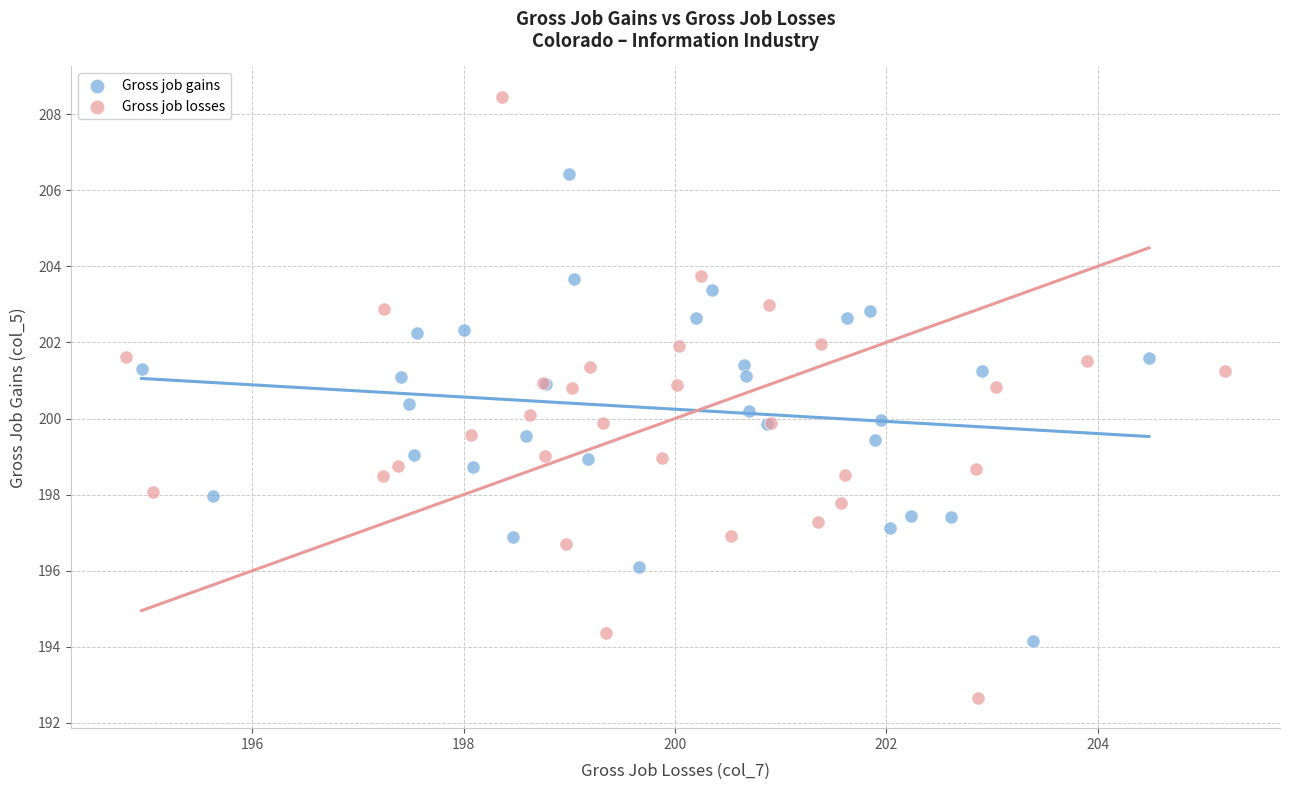

Which series has the widest spread of Y values?

Gross job losses